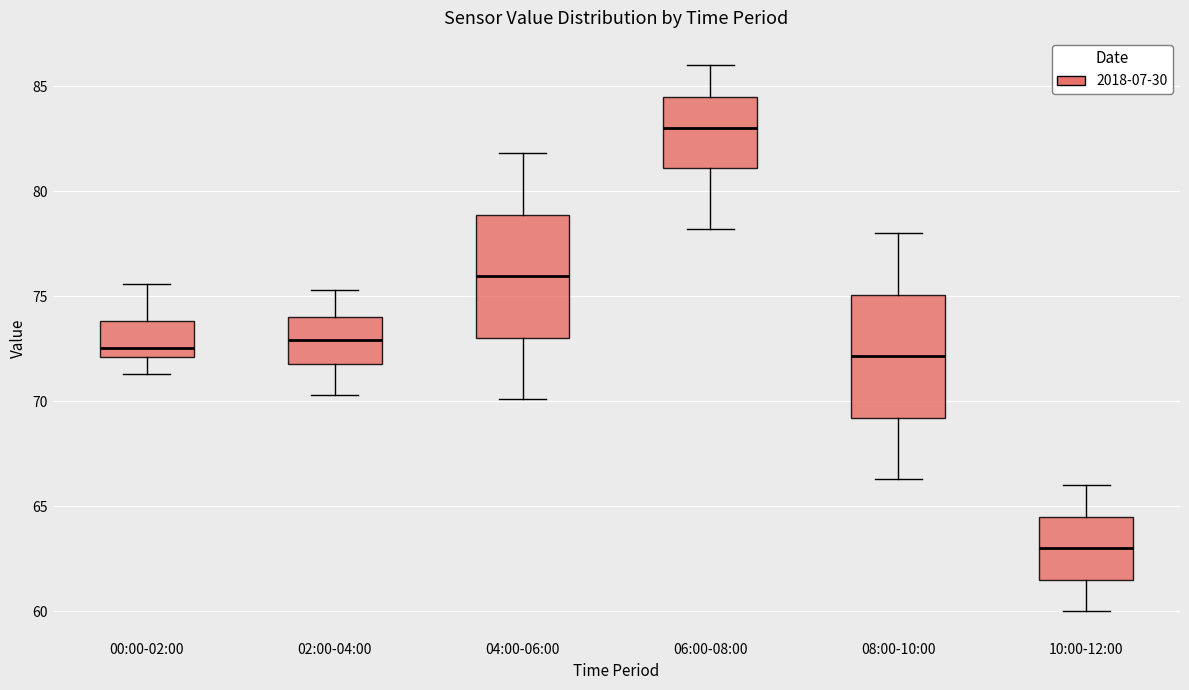

Reading left to right, transcribe this box plot: for each box, give where its median line is, the range the box spans, and where its two whiskers end, as read against the y-axis. The values are not printed on the chart, so give them approximately, as read against the axis.

00:00-02:00: median 72.5, box 72.0 to 74.0, whiskers 71.5 to 75.5
02:00-04:00: median 73.0, box 72.0 to 74.0, whiskers 70.5 to 75.5
04:00-06:00: median 76.0, box 73.0 to 79.0, whiskers 70.0 to 82.0
06:00-08:00: median 83.0, box 81.0 to 84.5, whiskers 78.0 to 86.0
08:00-10:00: median 72.0, box 69.0 to 75.0, whiskers 66.5 to 78.0
10:00-12:00: median 63.0, box 61.5 to 64.5, whiskers 60.0 to 66.0